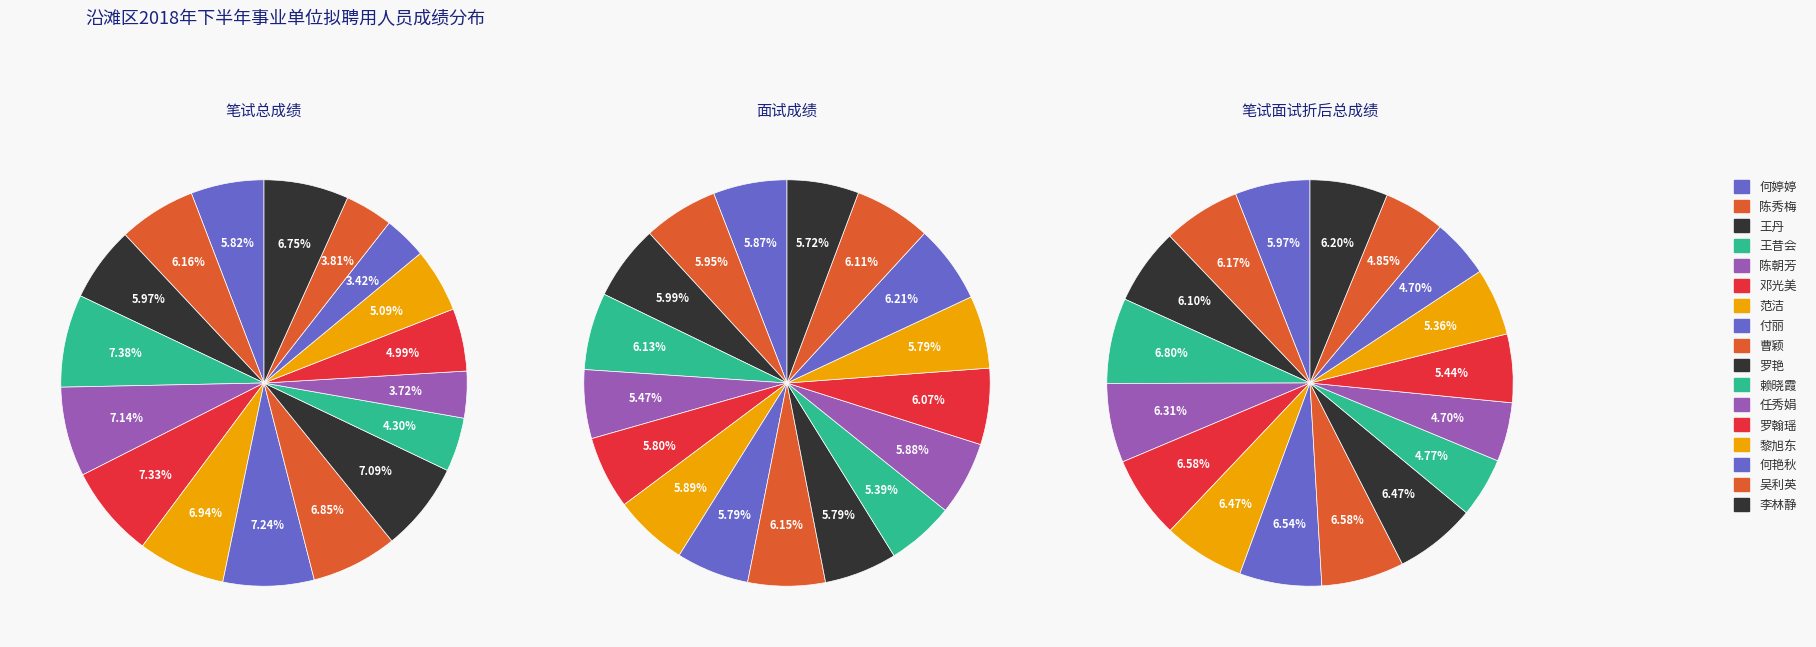

What is the smallest slice in the pie chart?

何艳秋